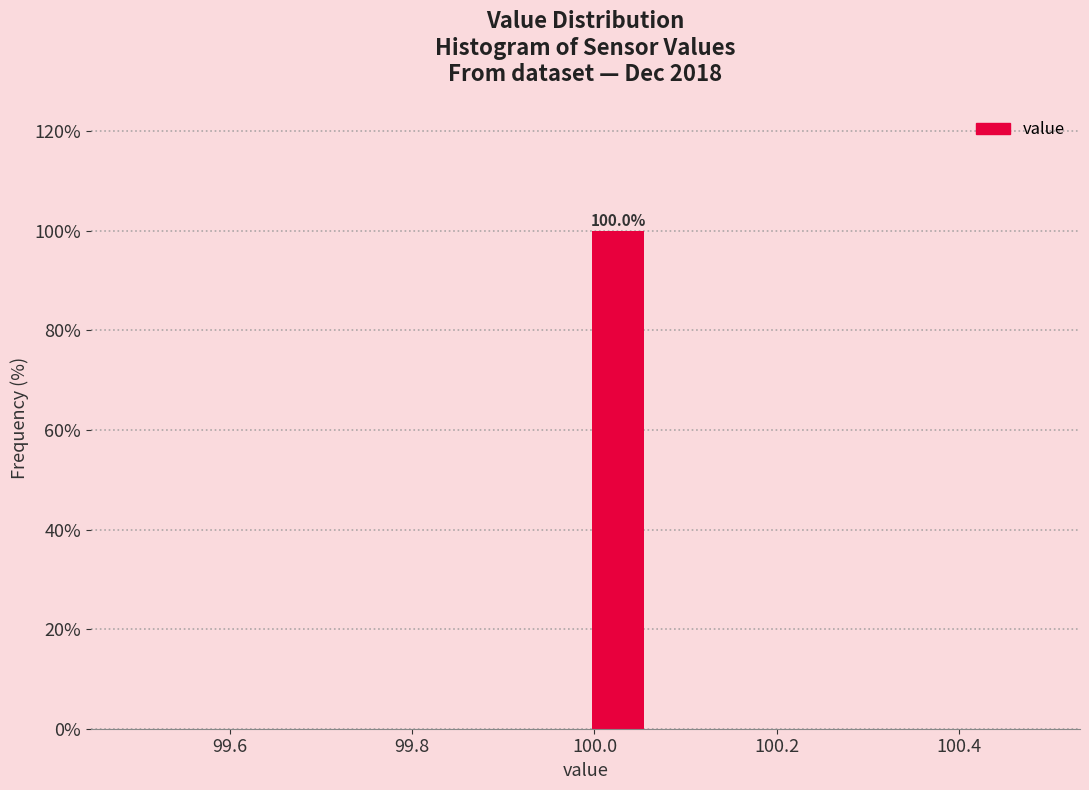

Around what value on the x-axis is the tallest bar? Give the approximate position of its centre, as read against the axis.

100.02